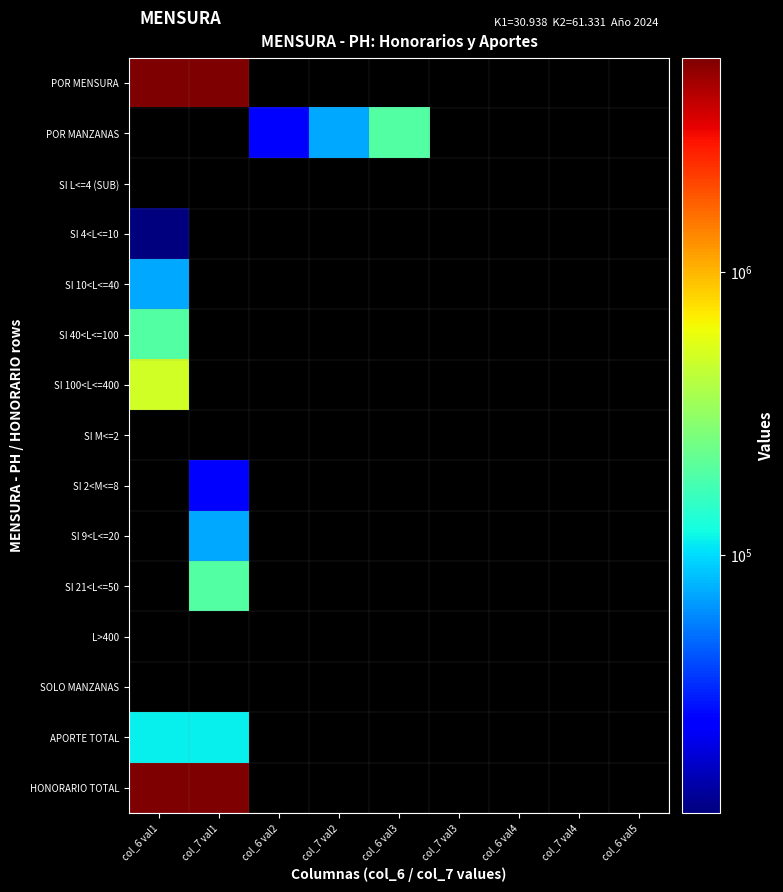

At col_6 val2, list the series in order from smallest to largest.

POR MENSURA, POR MANZANAS, SI L<=4 (SUB), SI 4<L<=10, SI 10<L<=40, SI 40<L<=100, SI 100<L<=400, SI M<=2, SI 2<M<=8, SI 9<L<=20, SI 21<L<=50, L>400, SOLO MANZANAS, APORTE TOTAL, HONORARIO TOTAL